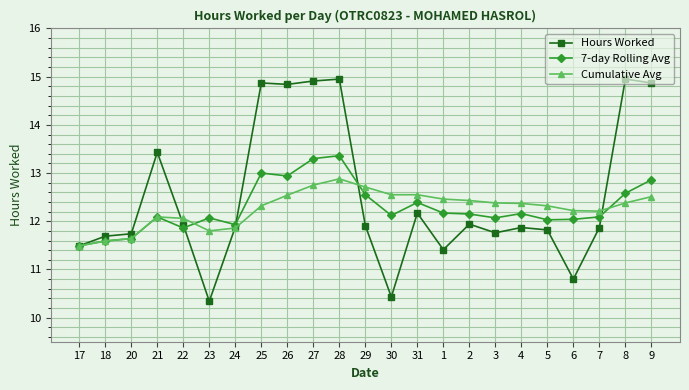

How many data points in 7-day Rolling Avg are above 12?

18